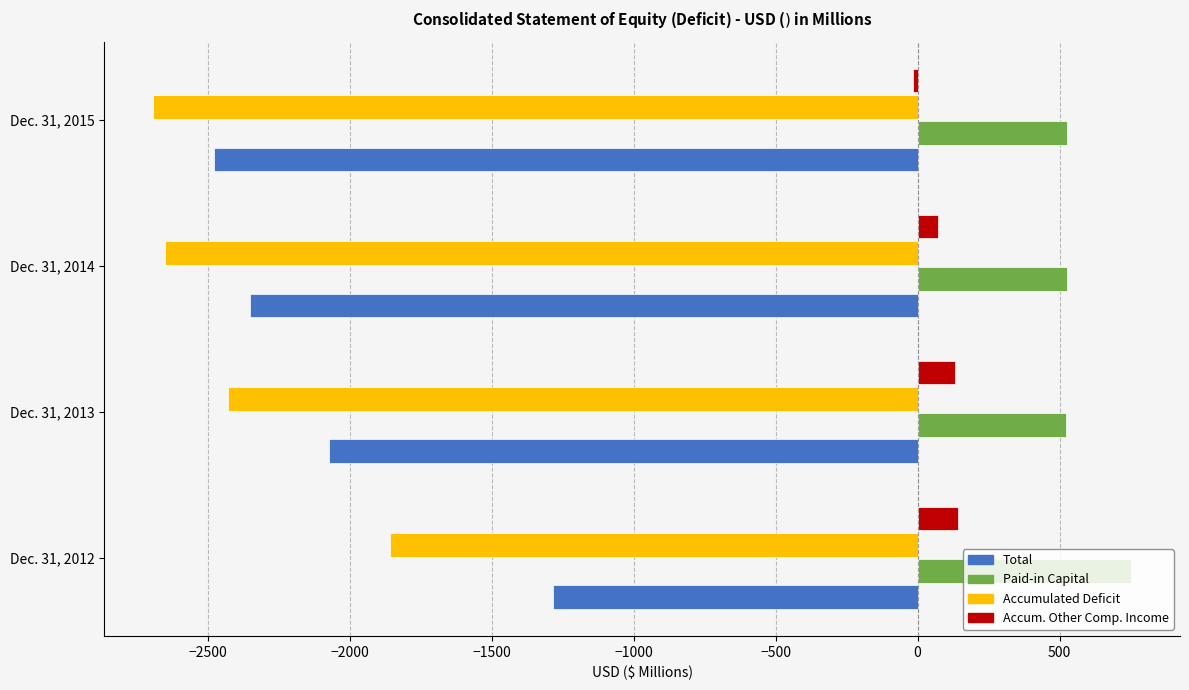

Which series has the widest spread of values?

Total